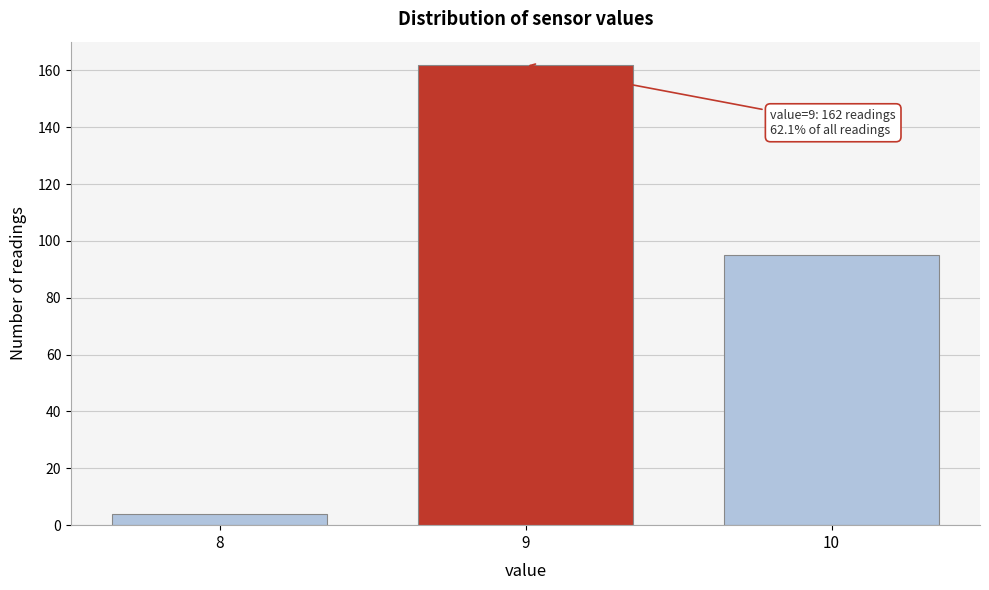

Reading right to left, list all the values displayed in this chart.

95	162	4